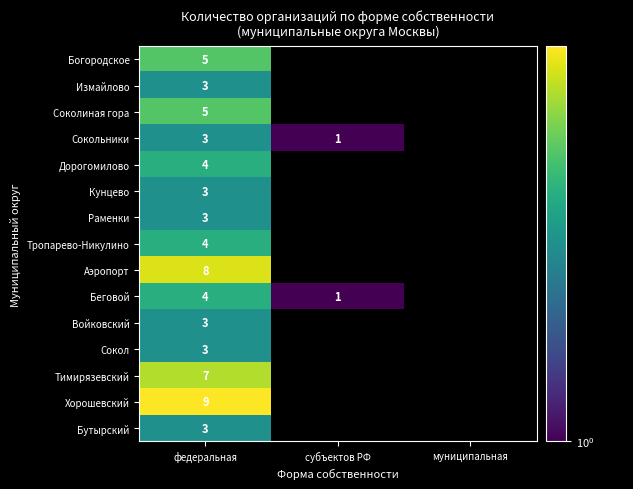

At which category does the chart reach its minimum across all series?

субъектов РФ